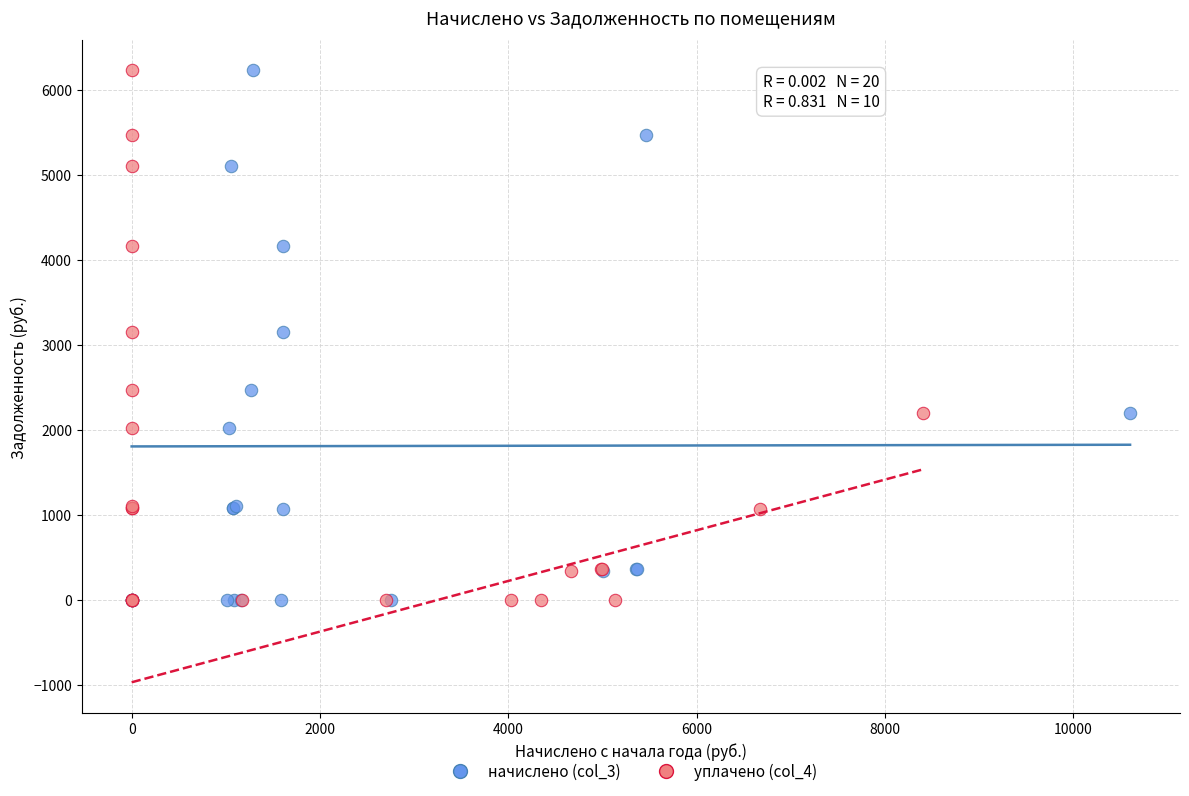

What are all the series names shown in the legend?

начислено (col_3), уплачено (col_4)